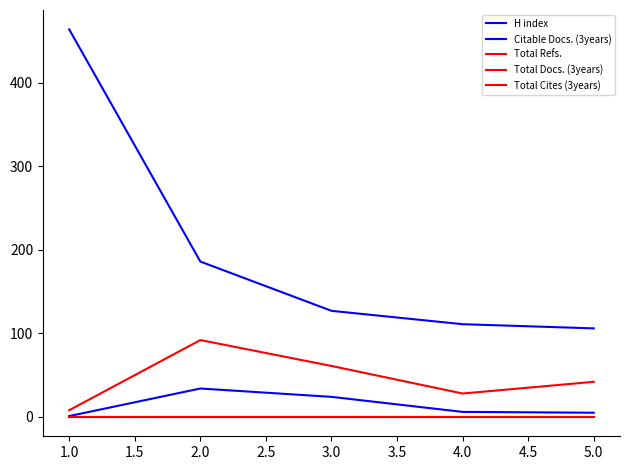

List the series in order of their peak value, highest first.

H index, Total Refs., Citable Docs. (3years), Total Docs. (3years), Total Cites (3years)